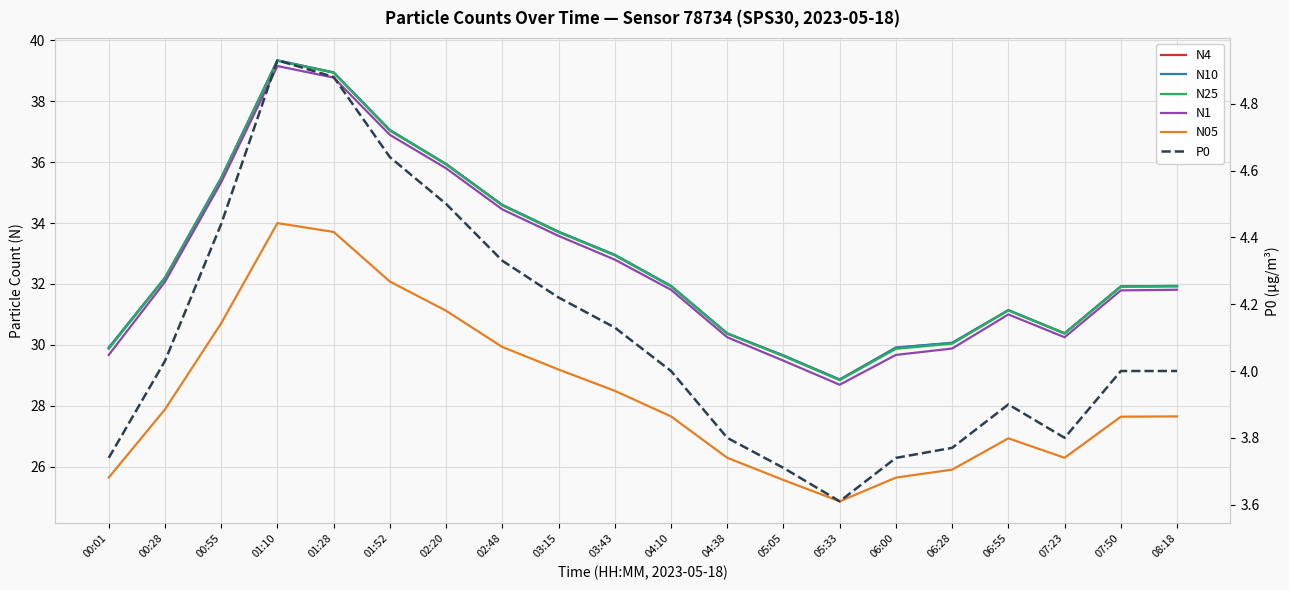

Where is N25 nearest to the value 34?

03:15